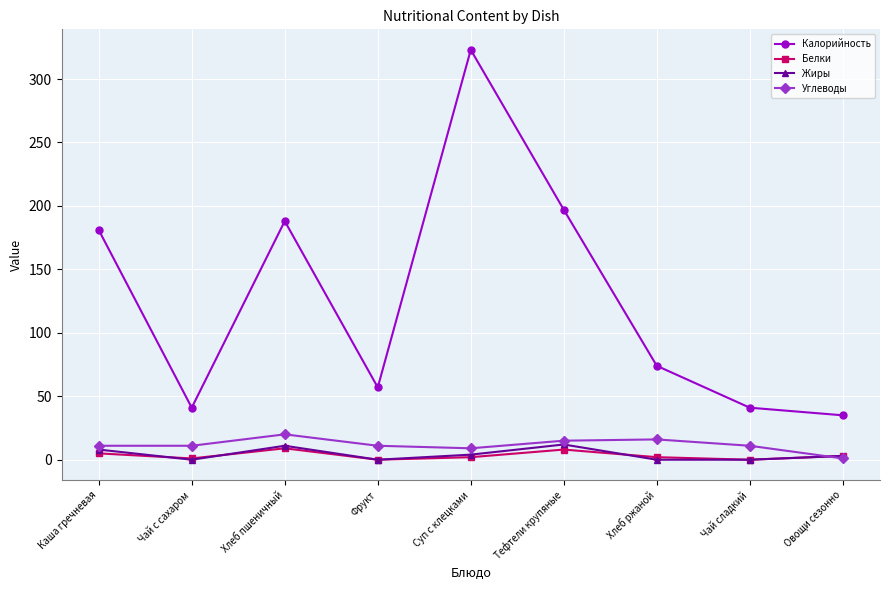

Which series has the largest total across all categories?

Калорийность